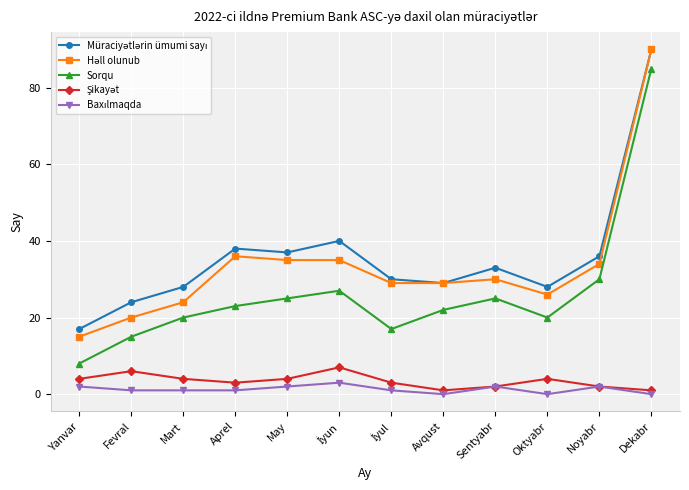

At which category is the sum across all series the highest?

Dekabr